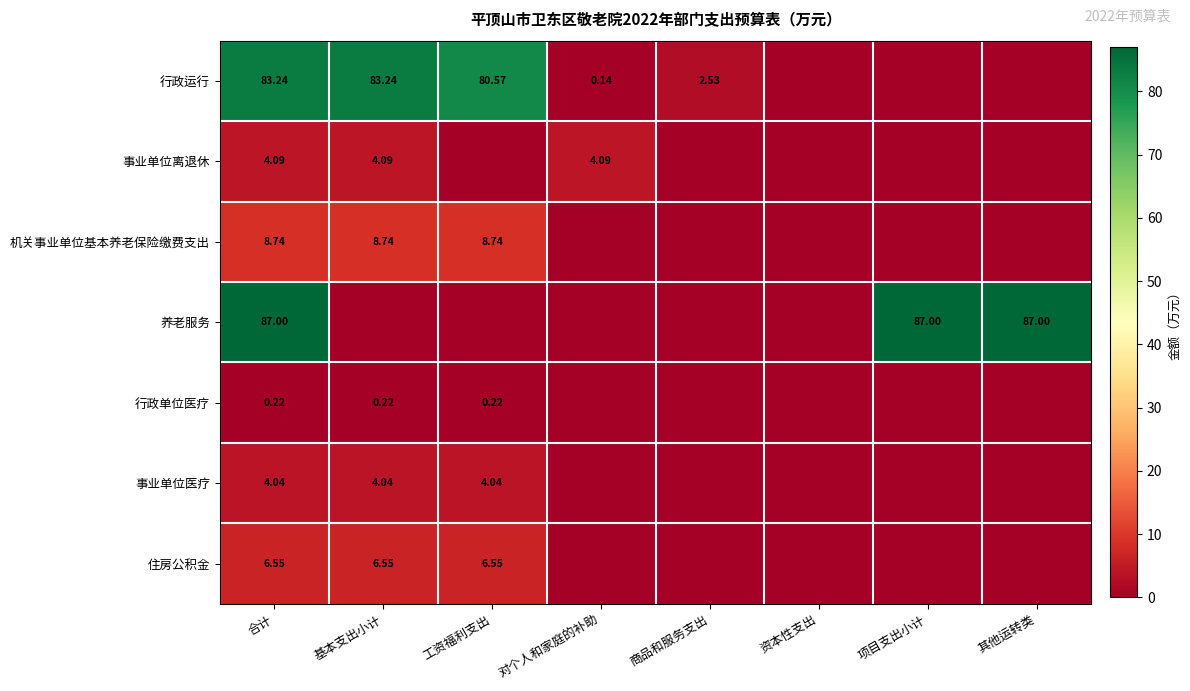

Rank the series at 合计 from lowest to highest value.

行政单位医疗, 事业单位医疗, 事业单位离退休, 住房公积金, 机关事业单位基本养老保险缴费支出, 行政运行, 养老服务